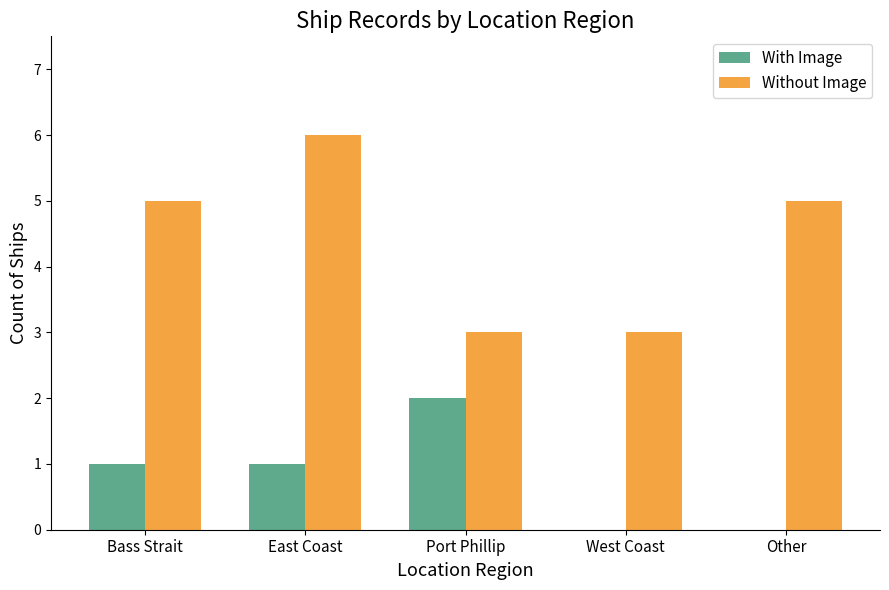

What is the sum of the Without Image values at West Coast and Other?

8